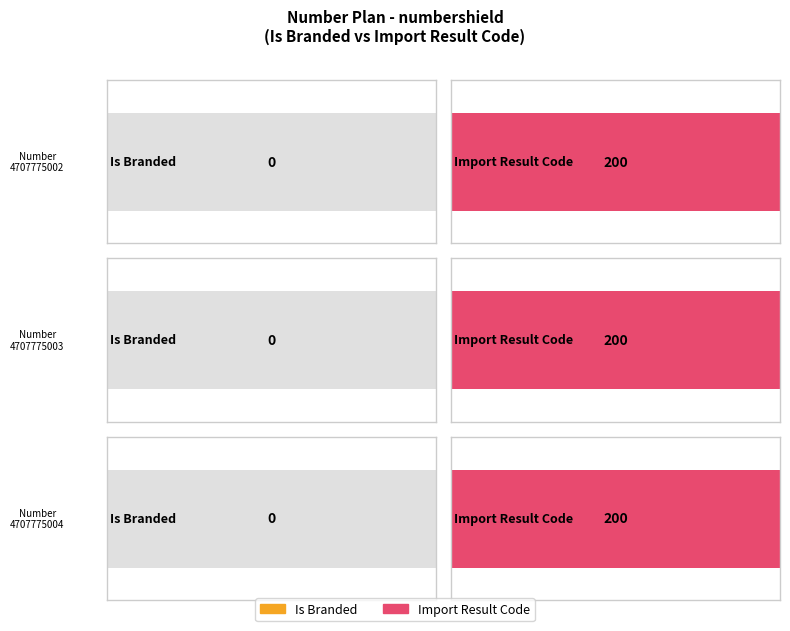

Which series changed the most between 4707775002 and 4707775003?

Is Branded